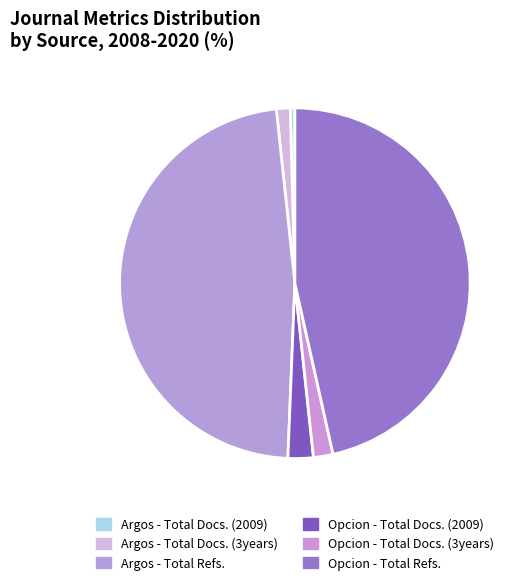

Count the number of slices in the pie.

6